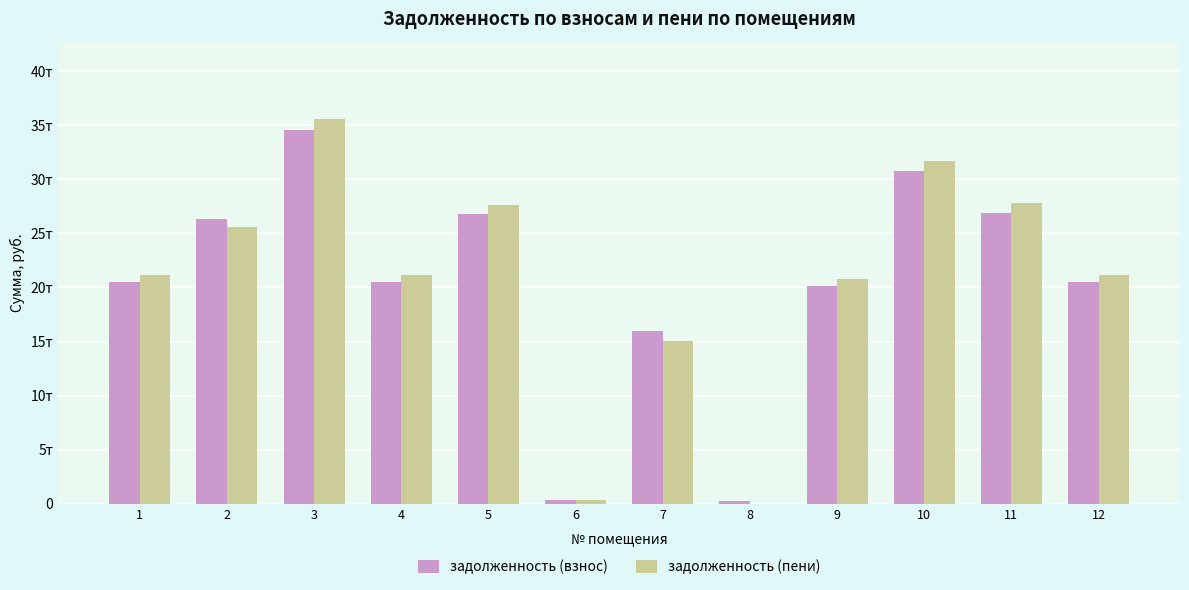

What is the greatest value displayed?

35602.9